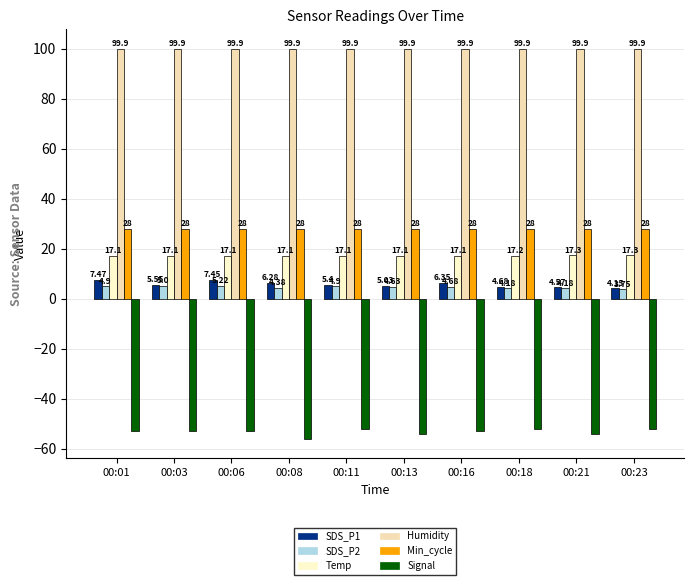

Rank the categories by Min_cycle value from highest to lowest.

00:01, 00:03, 00:06, 00:08, 00:11, 00:13, 00:16, 00:18, 00:21, 00:23